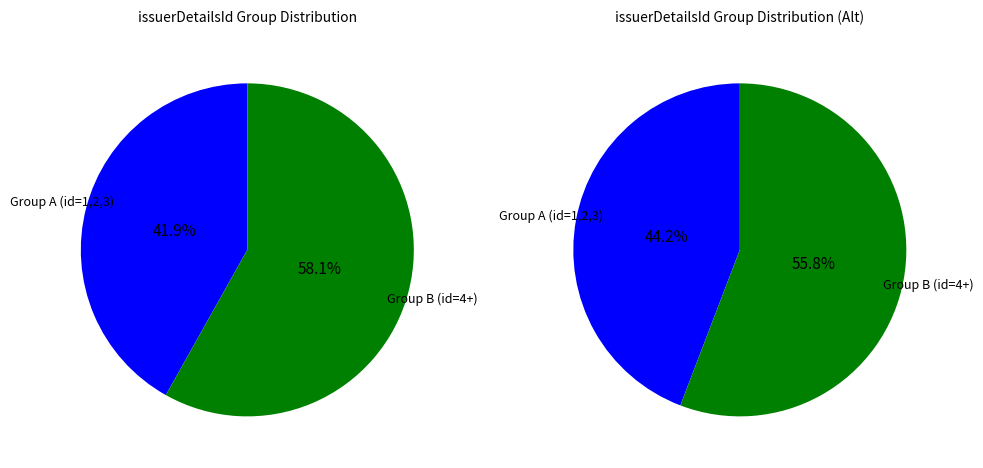

Is it true that 2 is 43% of the pie?

False